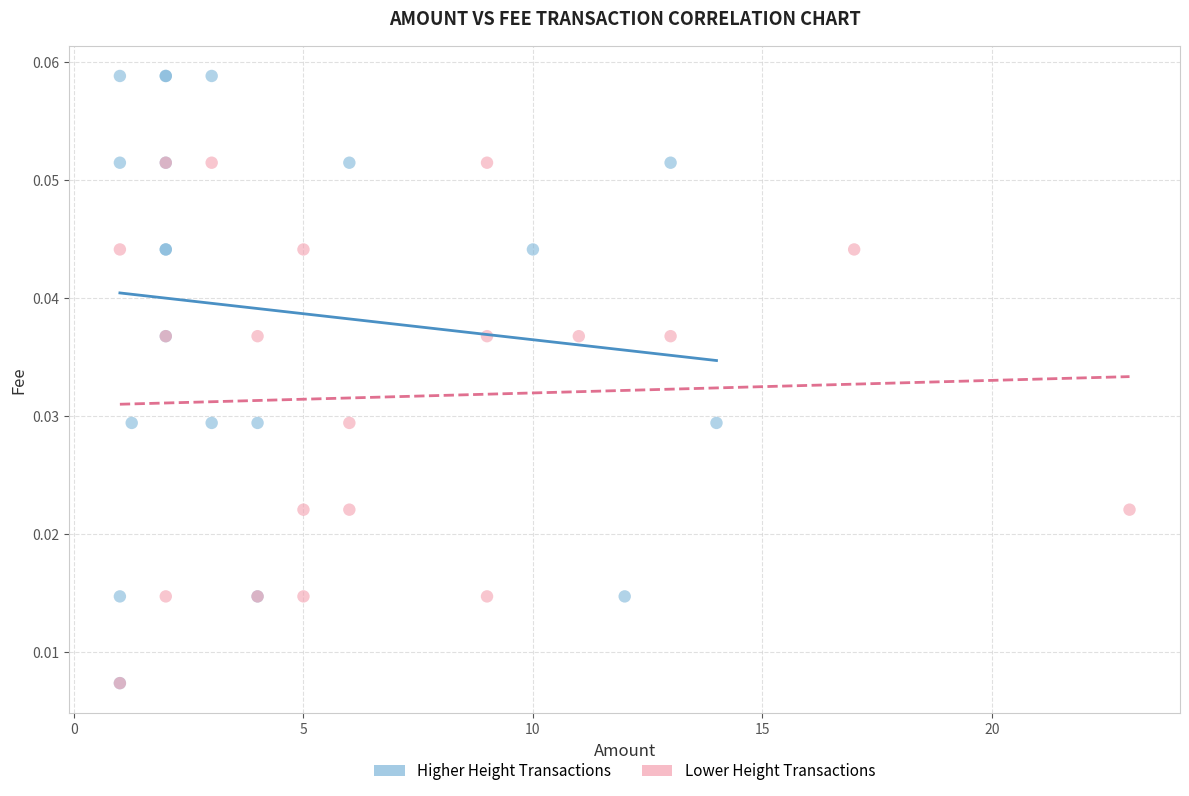

Which series contains the highest Y value?

Higher Height Transactions